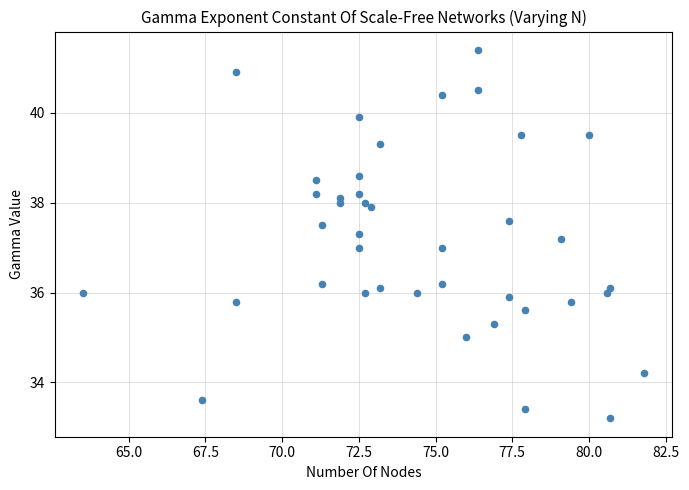

What is the range of Y values (max minus min)?

8.2